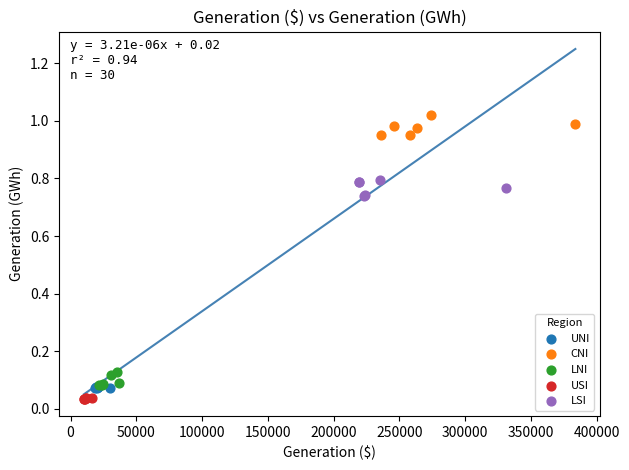

Which series reaches the maximum Y coordinate?

CNI